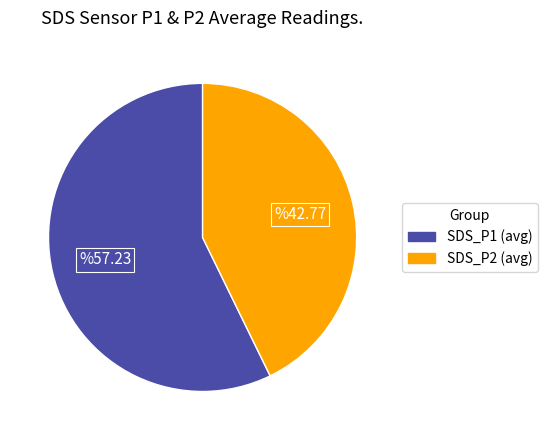

True or false: SDS_P1 (avg) accounts for 52% of the total.

False